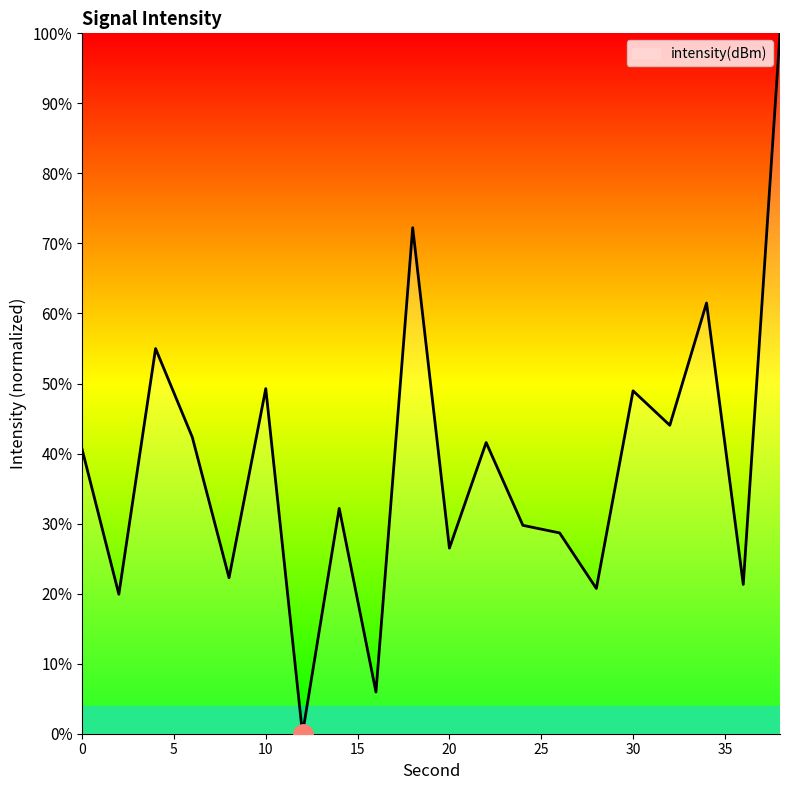

What is the average value?

38.1